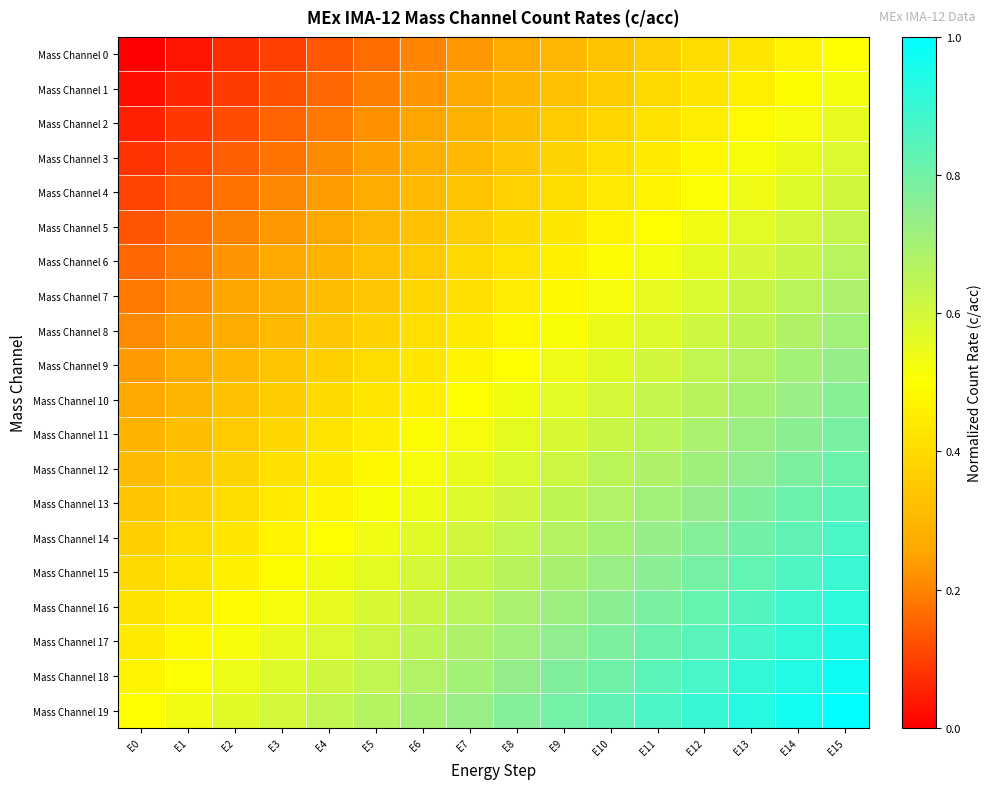

At how many categories does at least one series exceed 0?

16